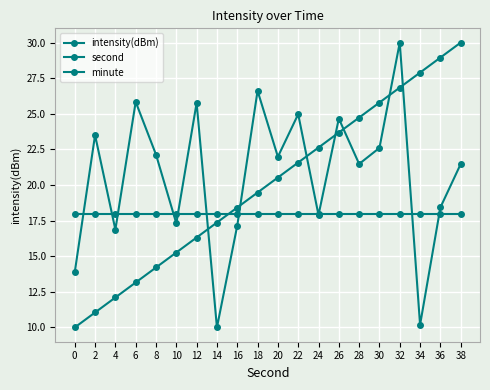

At 38, list the series in order from largest to smallest.

second, intensity(dBm), minute